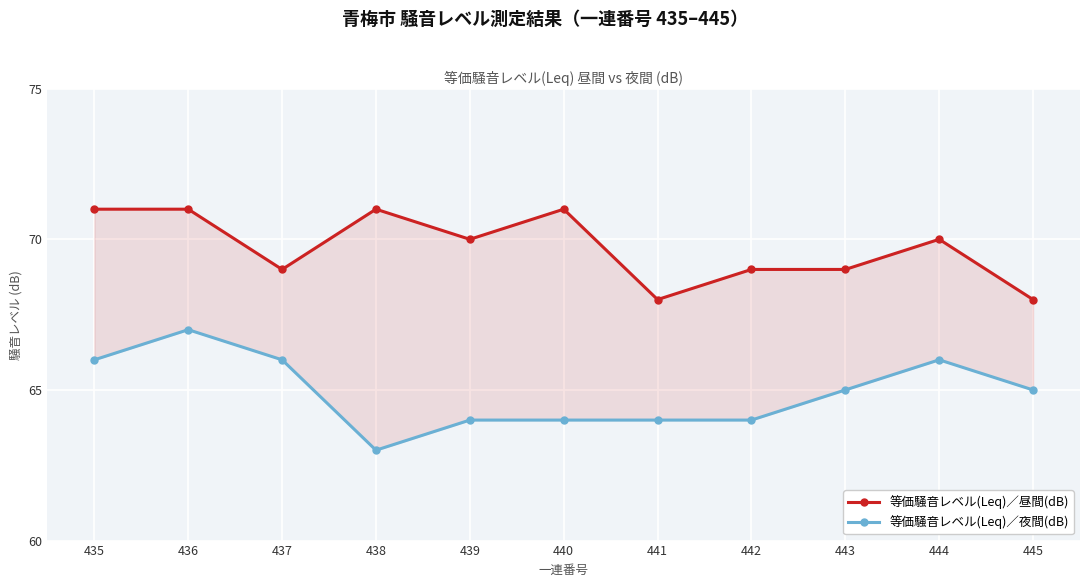

True or false: 等価騒音レベル(Leq)／昼間(dB) and 等価騒音レベル(Leq)／夜間(dB) intersect in this chart.

False